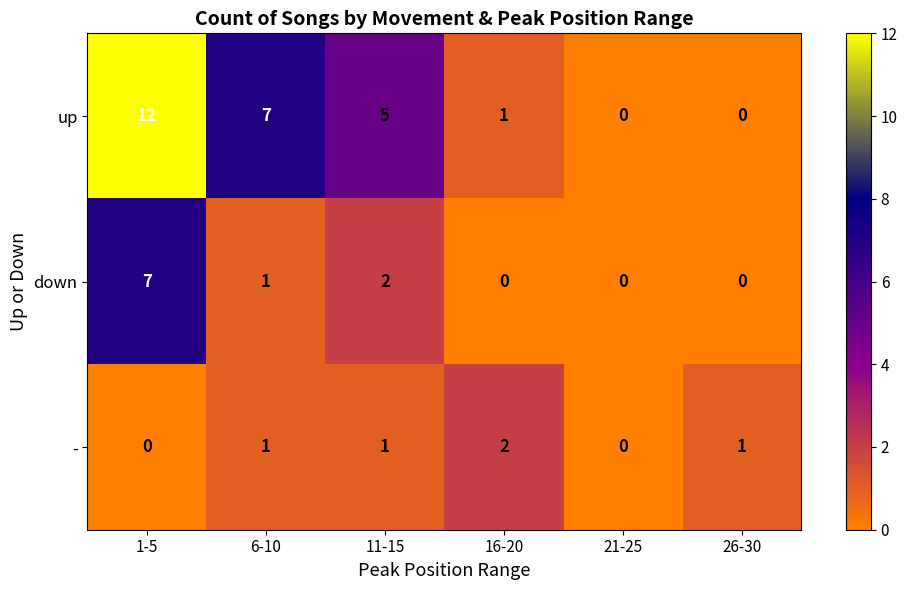

Between 11-15 and 16-20, which series saw the biggest shift?

up